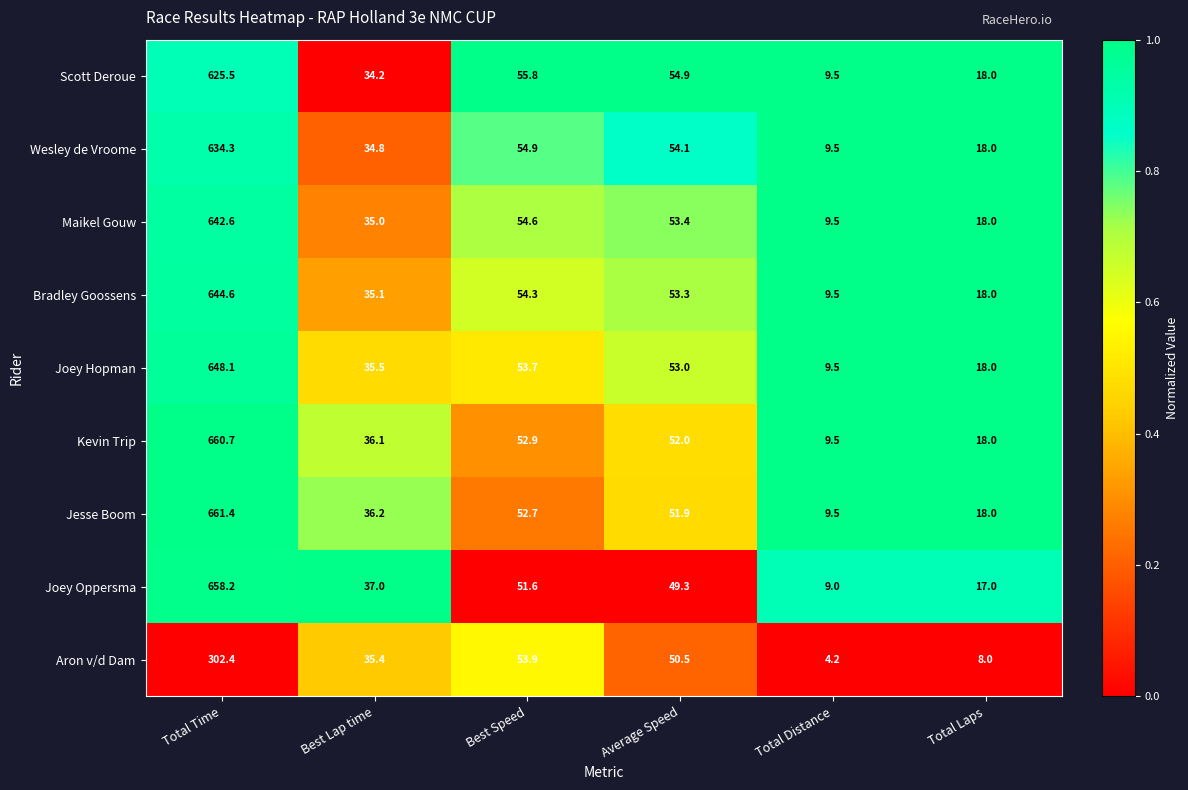

Count the number of categories in the chart.

6